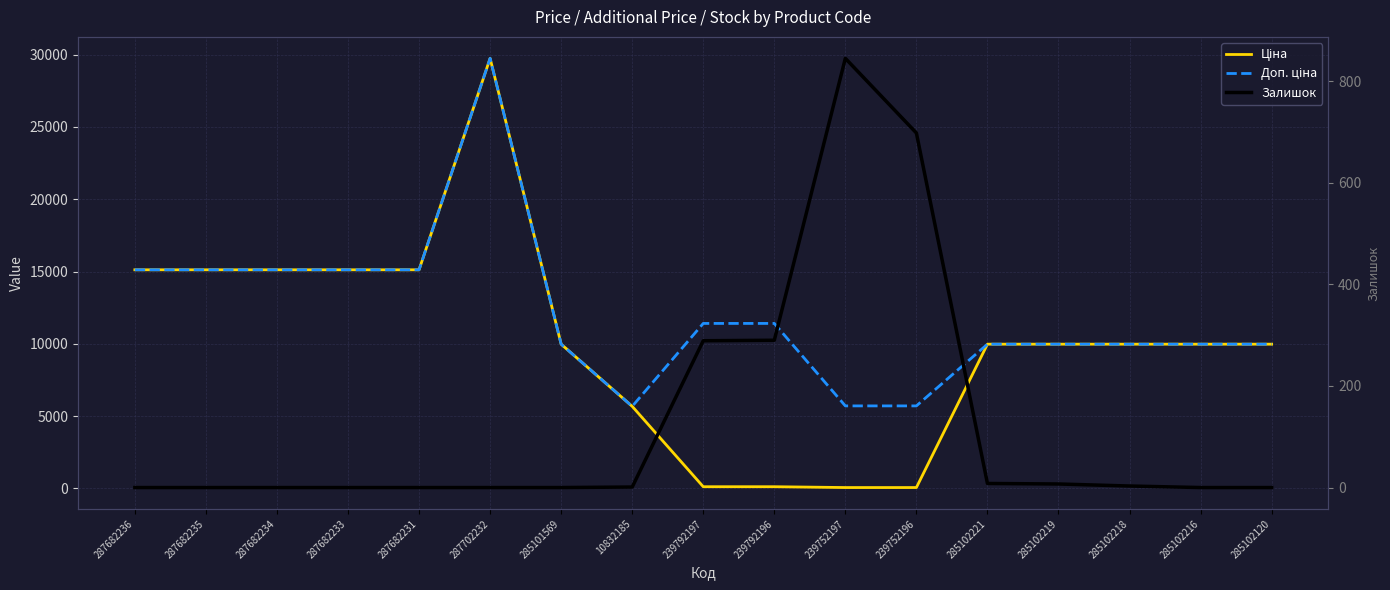

What is the total value across all series at 285102218?

19953.0